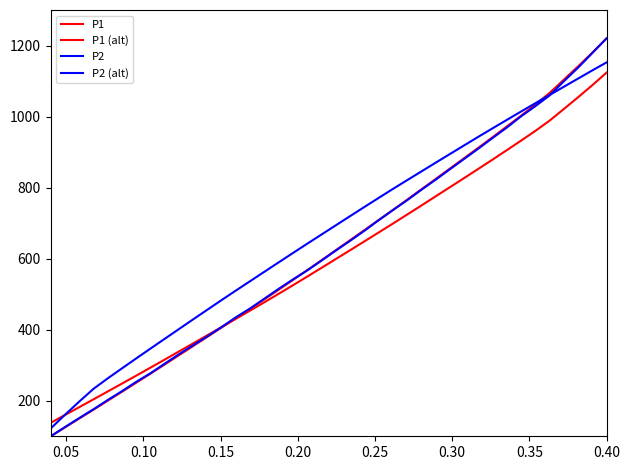

How many distinct data groups are displayed?

4